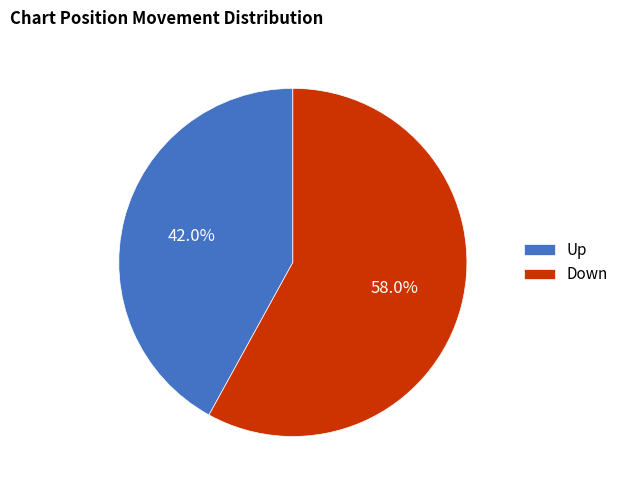

How many slices are in this pie chart?

2